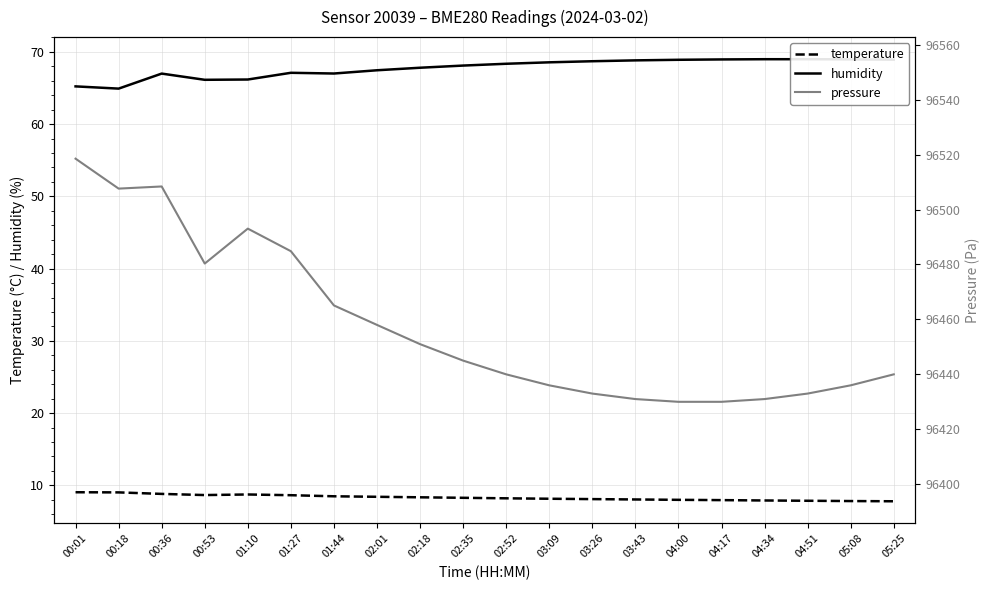

Read the temperature value at 02:52.

8.2